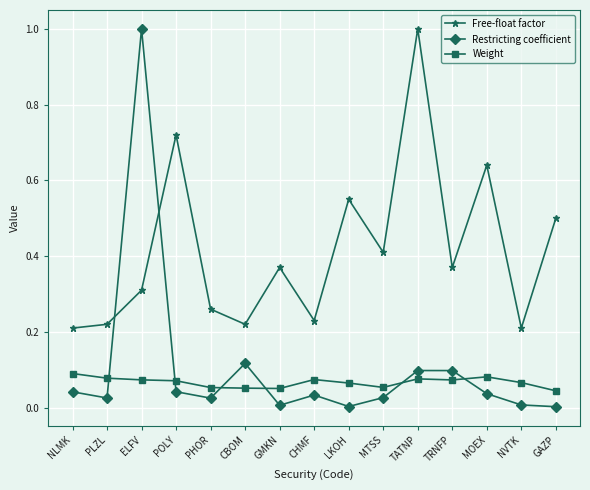

True or false: Weight and Free-float factor intersect in this chart.

False